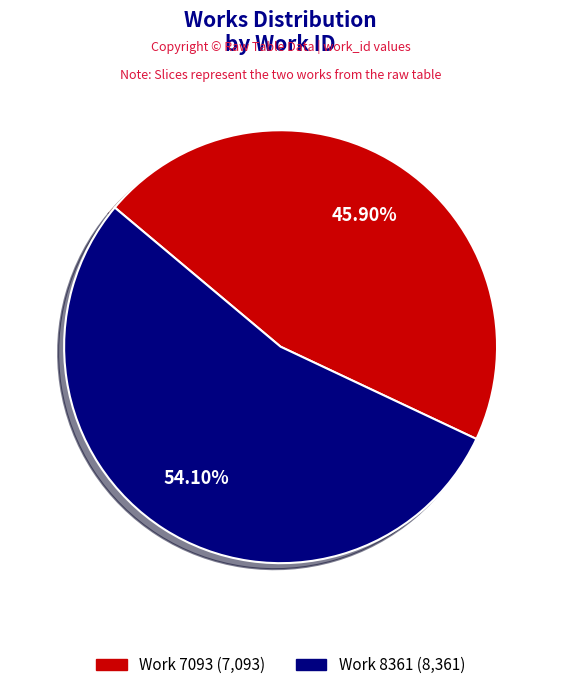

To the nearest percent, what is the difference between the Work 7093 and Work 8361 slice percentages?

8%